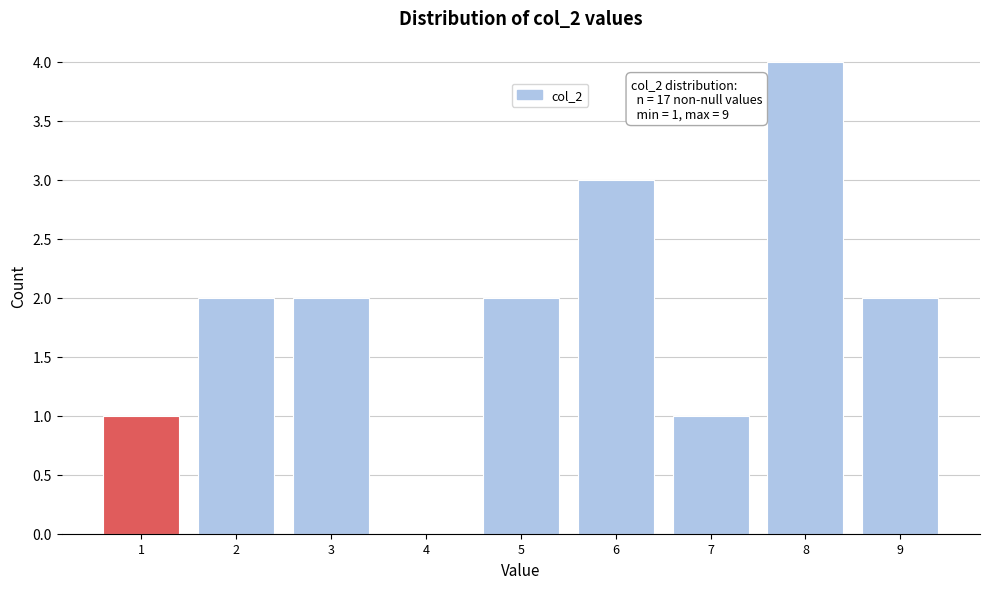

Reading left to right, list all the values displayed in this chart.

1=1	2=2	3=2	4=0	5=2	6=3	7=1	8=4	9=2